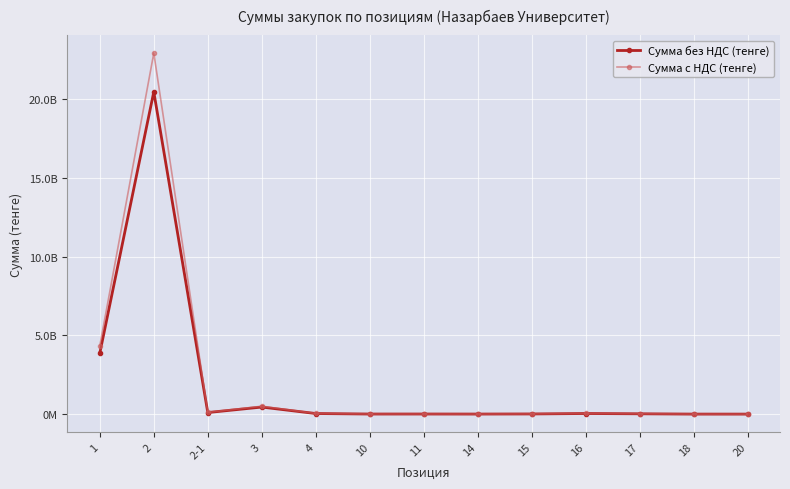

What are all the series names shown in the legend?

Сумма без НДС (тенге), Сумма с НДС (тенге)